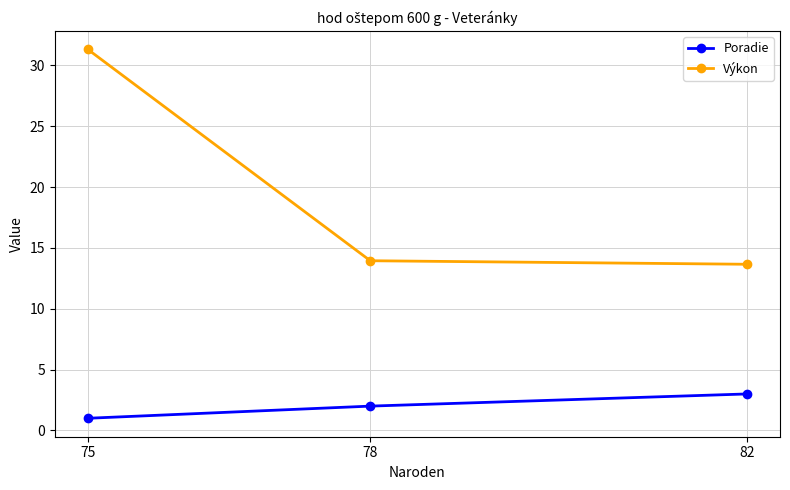

List the series in order of their overall mean, lowest first.

Poradie, Výkon